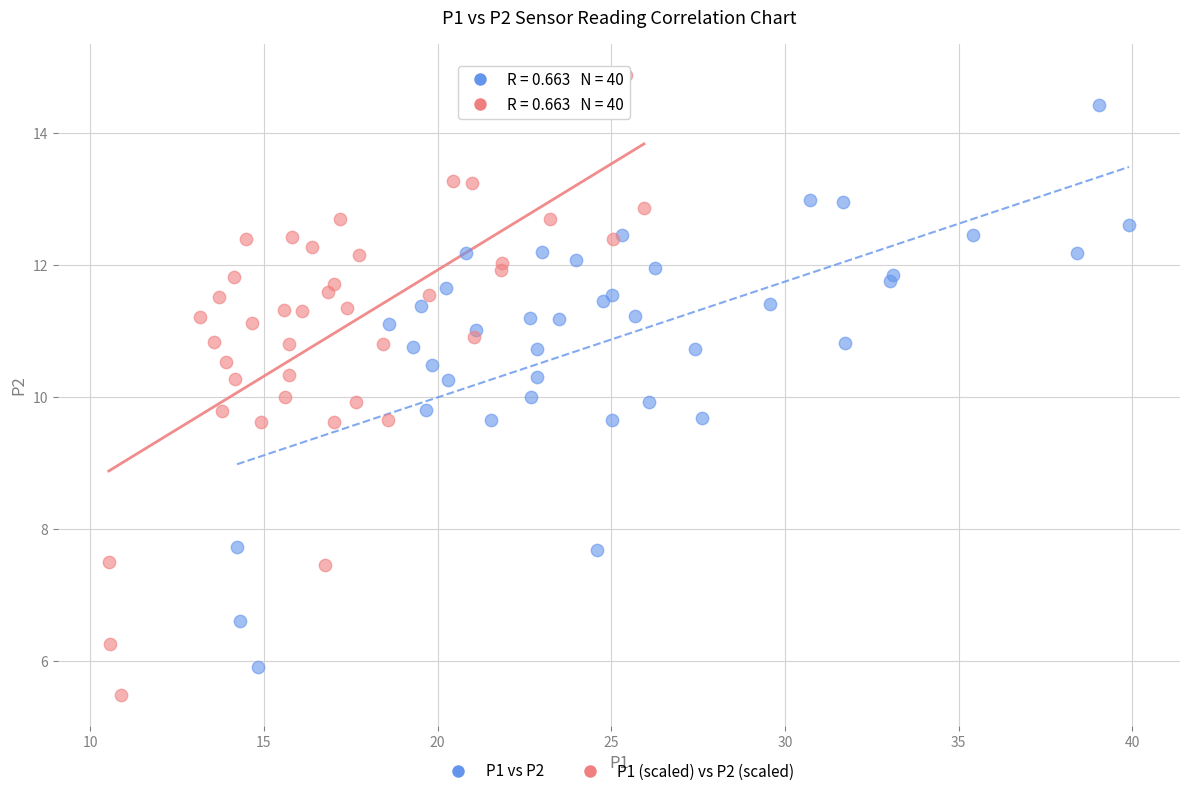

Which series contains the highest Y value?

P1 (scaled) vs P2 (scaled)